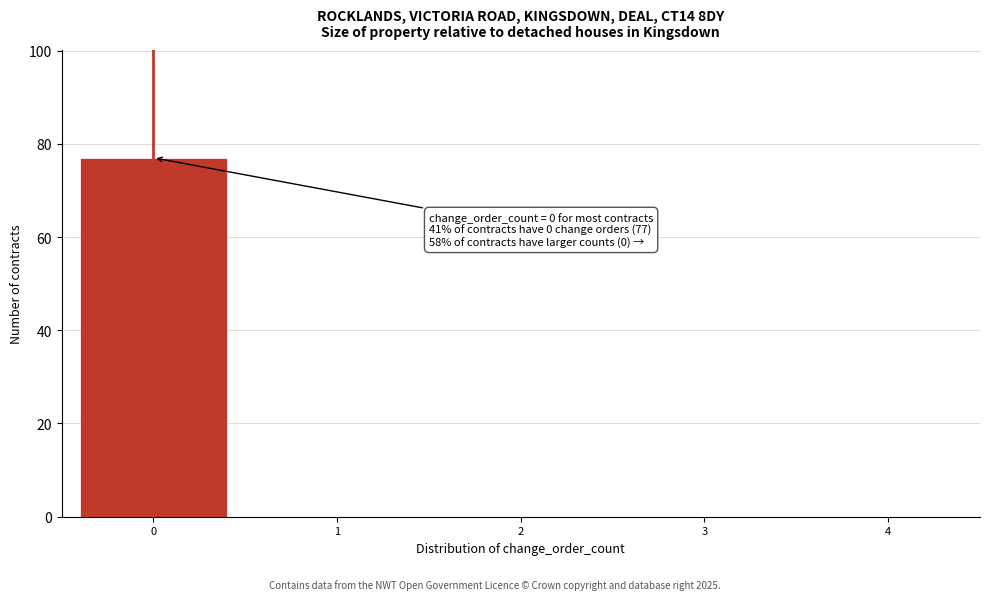

Reading right to left, extract all data points from this chart.

4=0	3=0	2=0	1=0	0=77